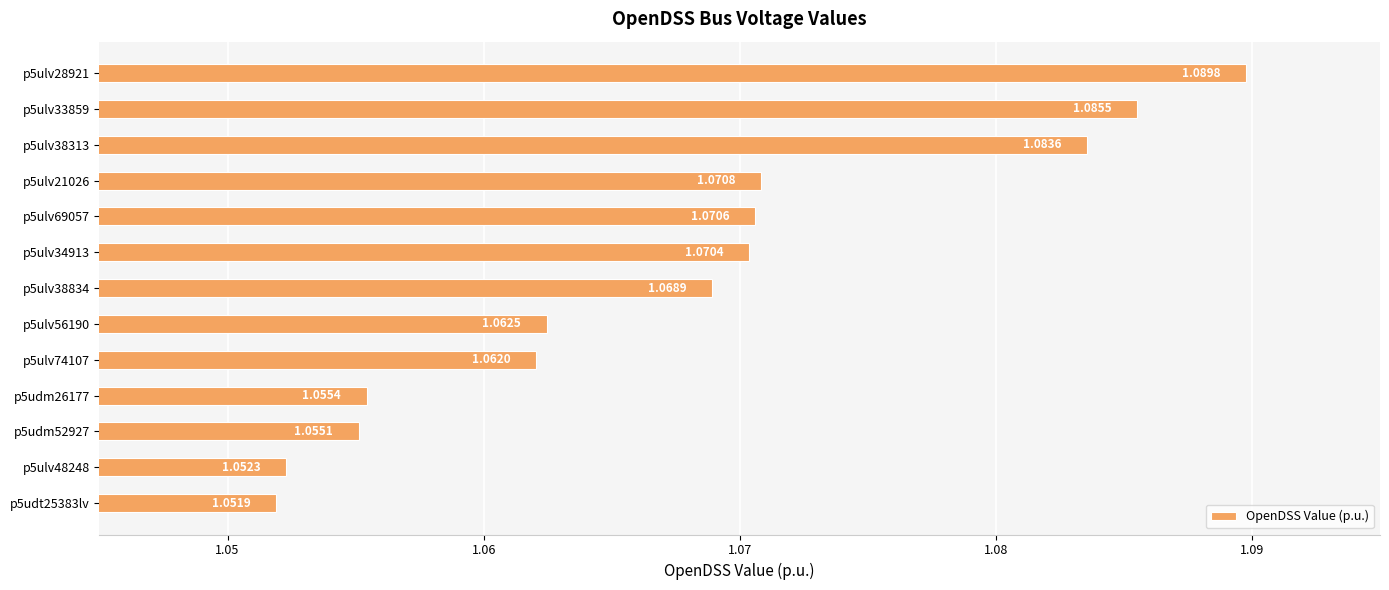

List the labels in order of value, smallest first.

p5udt25383lv, p5ulv48248, p5udm52927, p5udm26177, p5ulv74107, p5ulv56190, p5ulv38834, p5ulv34913, p5ulv69057, p5ulv21026, p5ulv38313, p5ulv33859, p5ulv28921